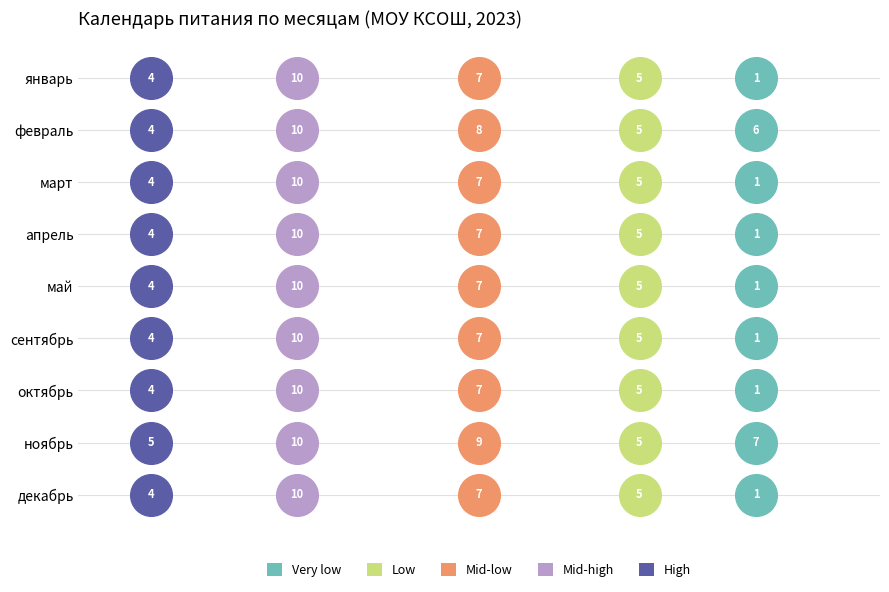

At how many categories does at least one series exceed 4?

9